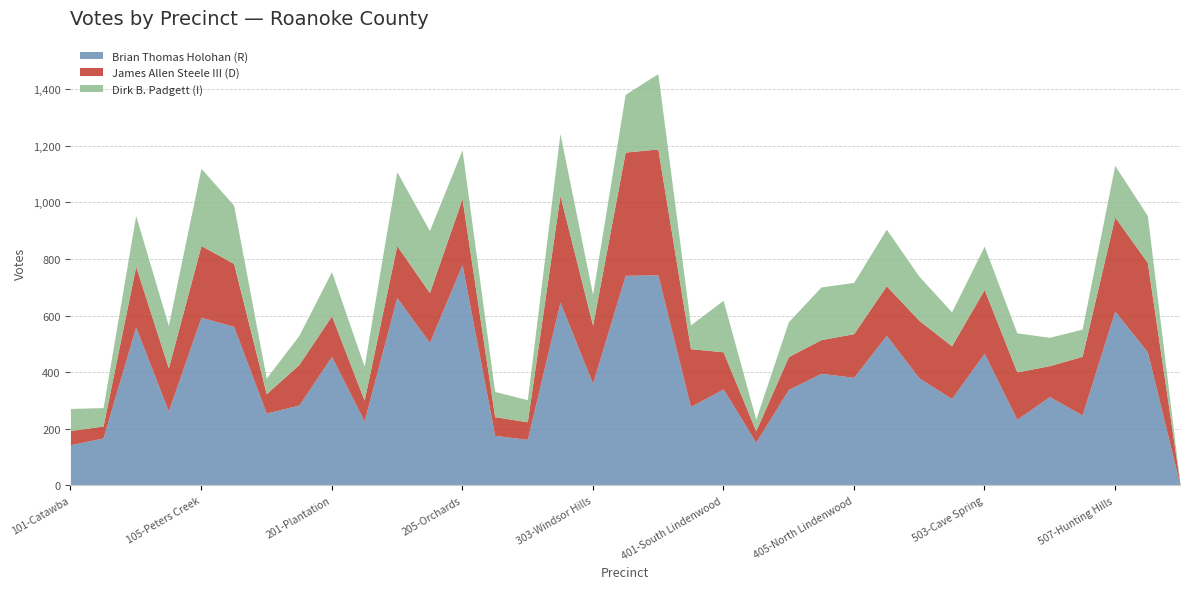

What is the approximate value of Brian Thomas Holohan (R) at 302-Poages Mill?

647